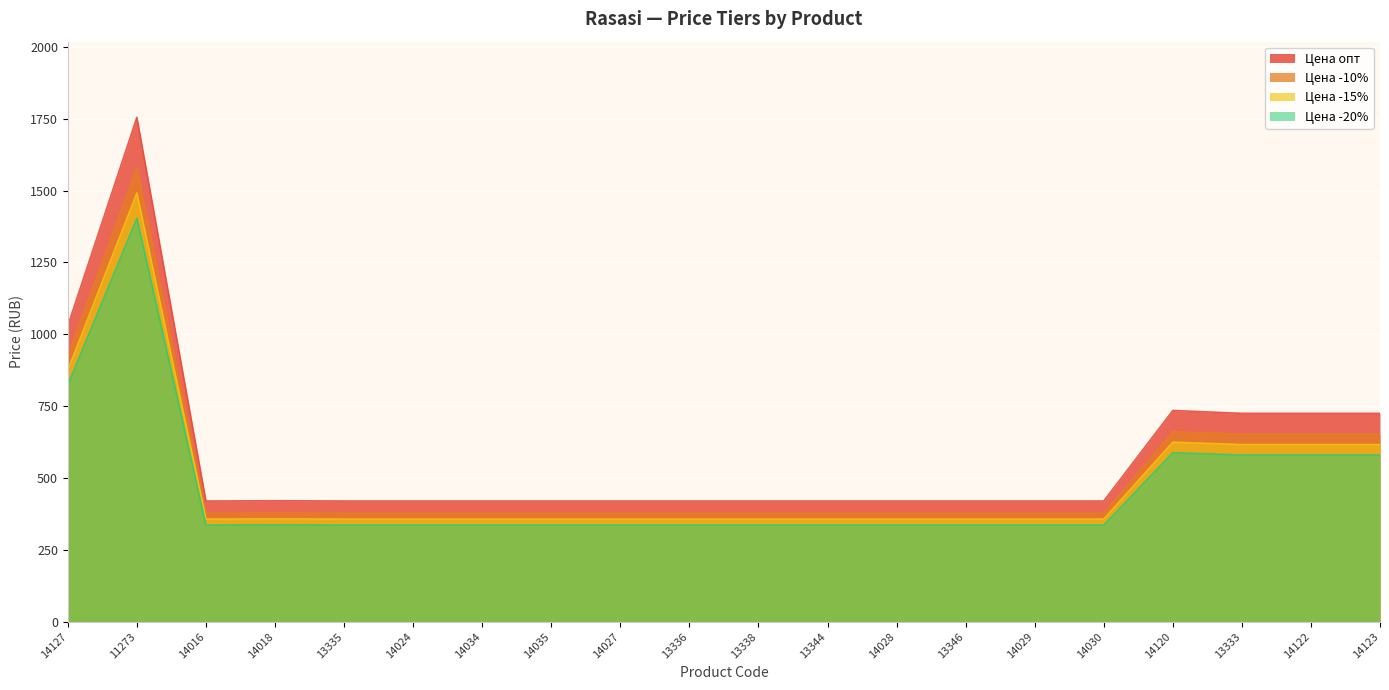

Which series has the largest total across all categories?

Цена опт